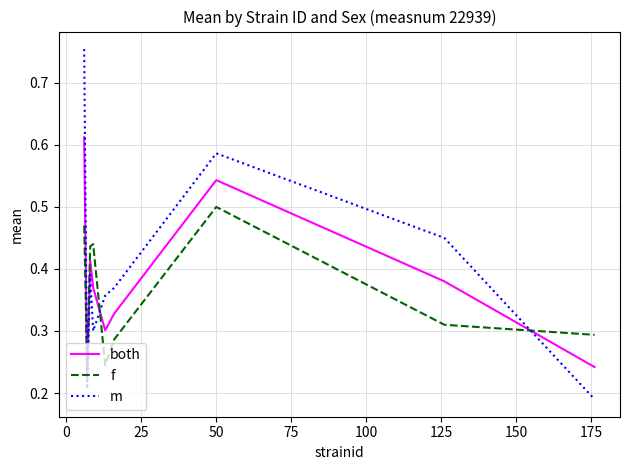

Is this an area chart (filled region under the line)?

No